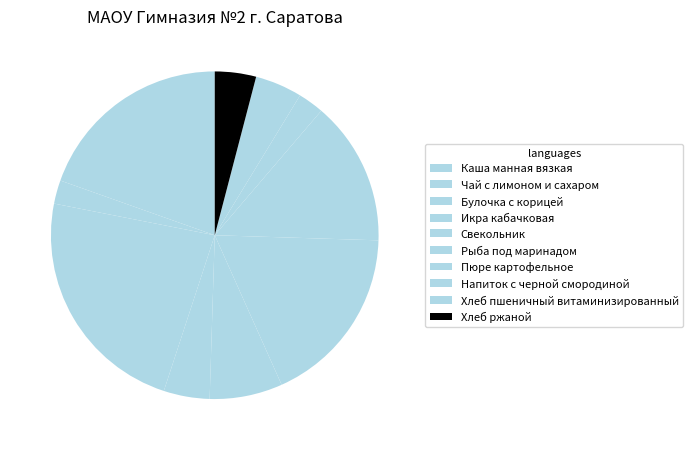

To the nearest percent, what portion does Хлеб пшеничный витаминизированный represent?

5%